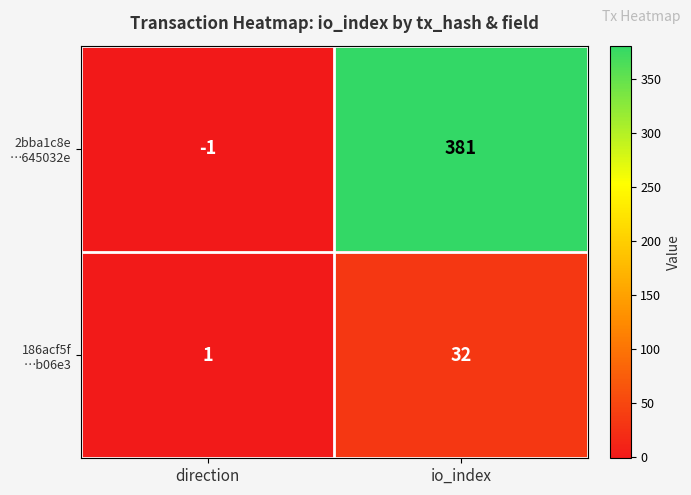

How many distinct data groups are displayed?

2